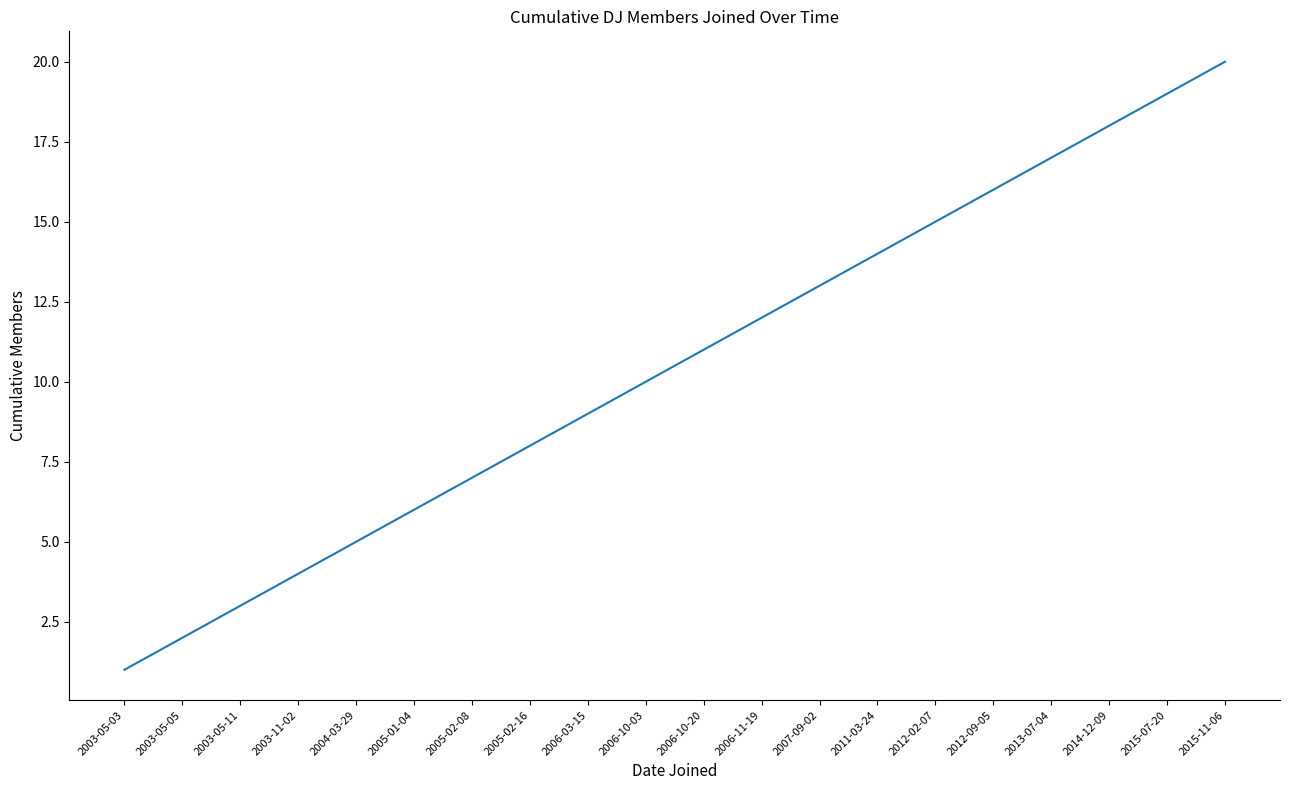

What is the difference between the second highest and second lowest values?

17